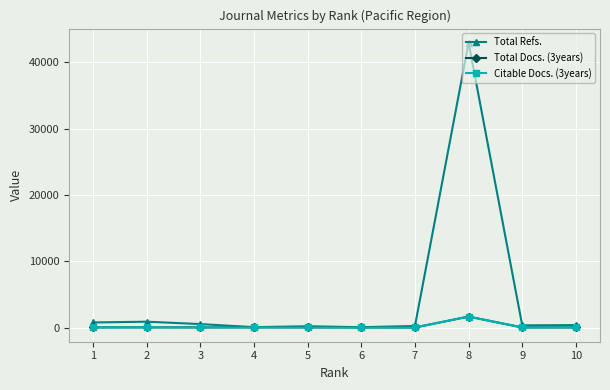

What is the value of the Total Docs. (3years) point at the 5th from the left?

14